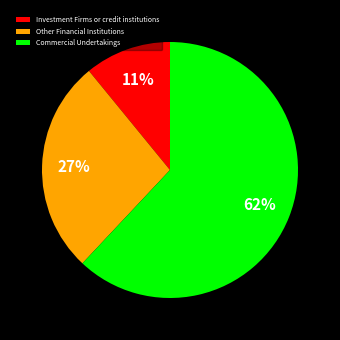

To the nearest percent, what is the difference between the Other Financial Institutions and Investment Firms or credit institutions slice percentages?

16%